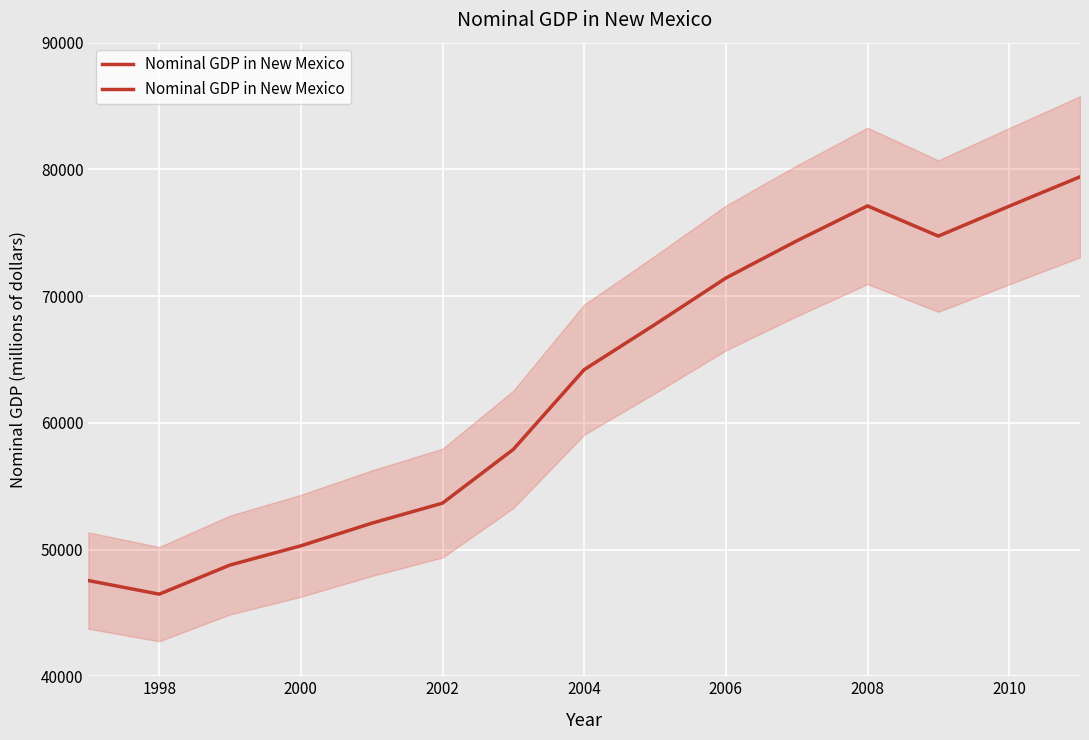

Reading right to left, what are all the values shown in this chart?

79414	77095	74736	77117	74356	71426	67763	64196	57906	53662	52076	50294	48778	46479	47552